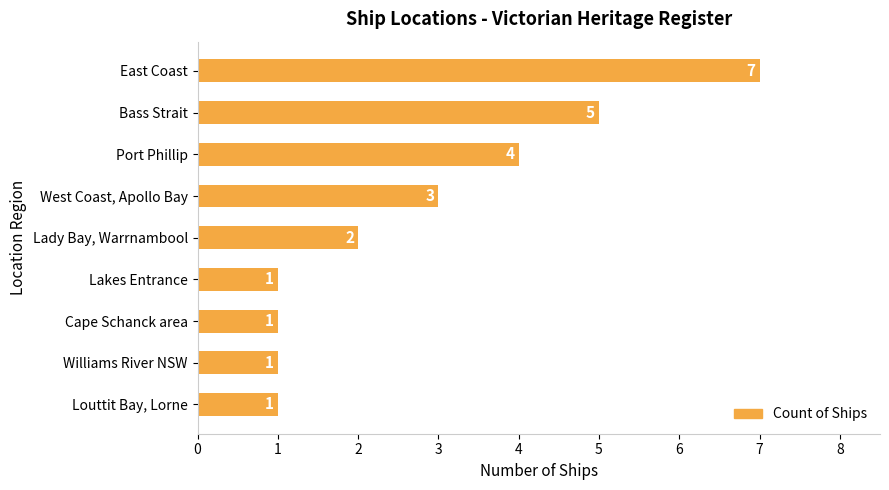

Reading top to bottom, transcribe all the data shown in this chart.

East Coast=7	Bass Strait=5	Port Phillip=4	West Coast, Apollo Bay=3	Lady Bay, Warrnambool=2	Lakes Entrance=1	Cape Schanck area=1	Williams River NSW=1	Louttit Bay, Lorne=1